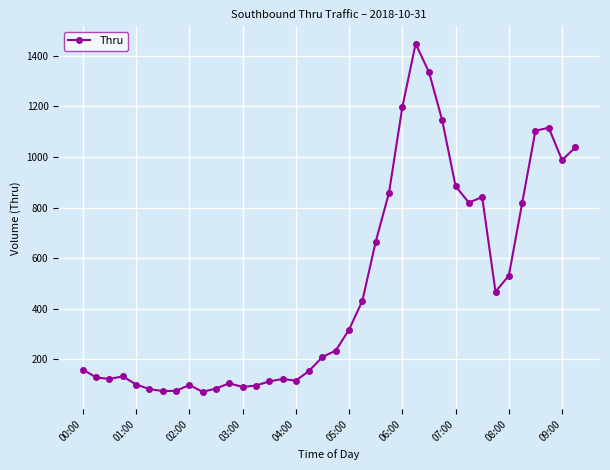

True or false: there are more than 0 points higher than both neighbors.

True